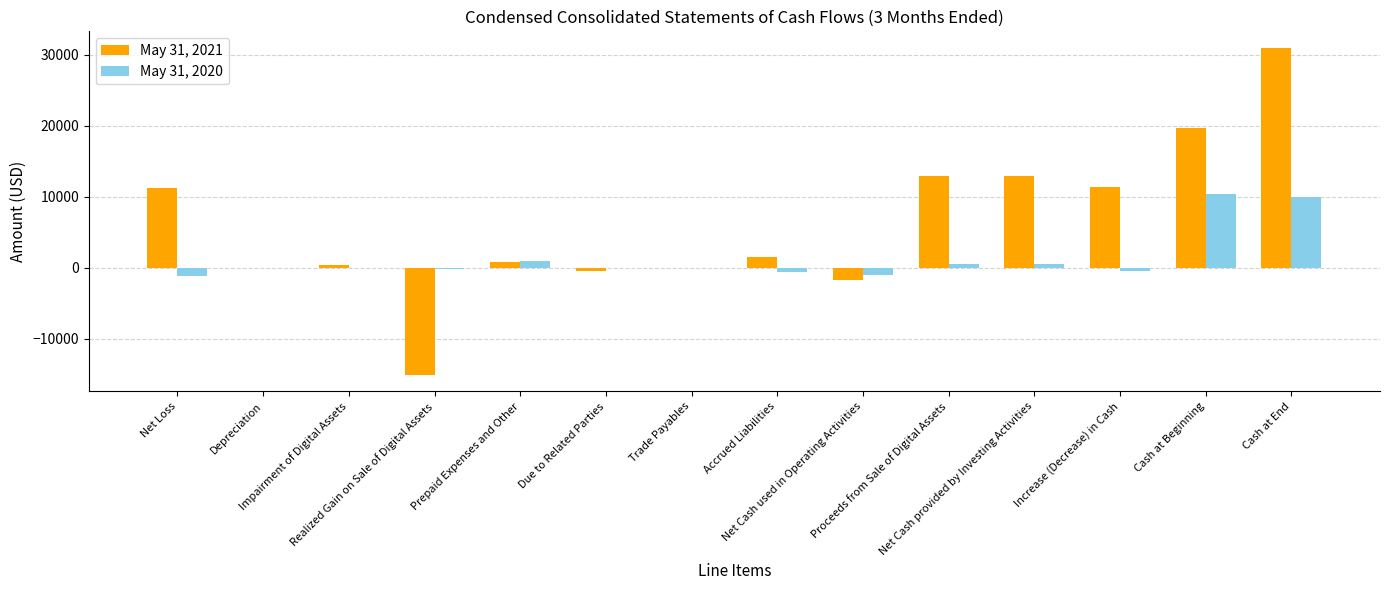

What is the maximum value shown in the chart?

30992